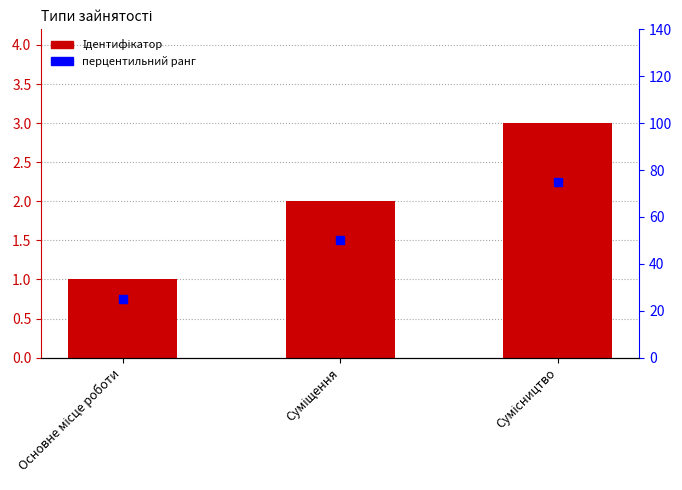

What are all the series names shown in the legend?

Ідентифікатор, перцентильний ранг